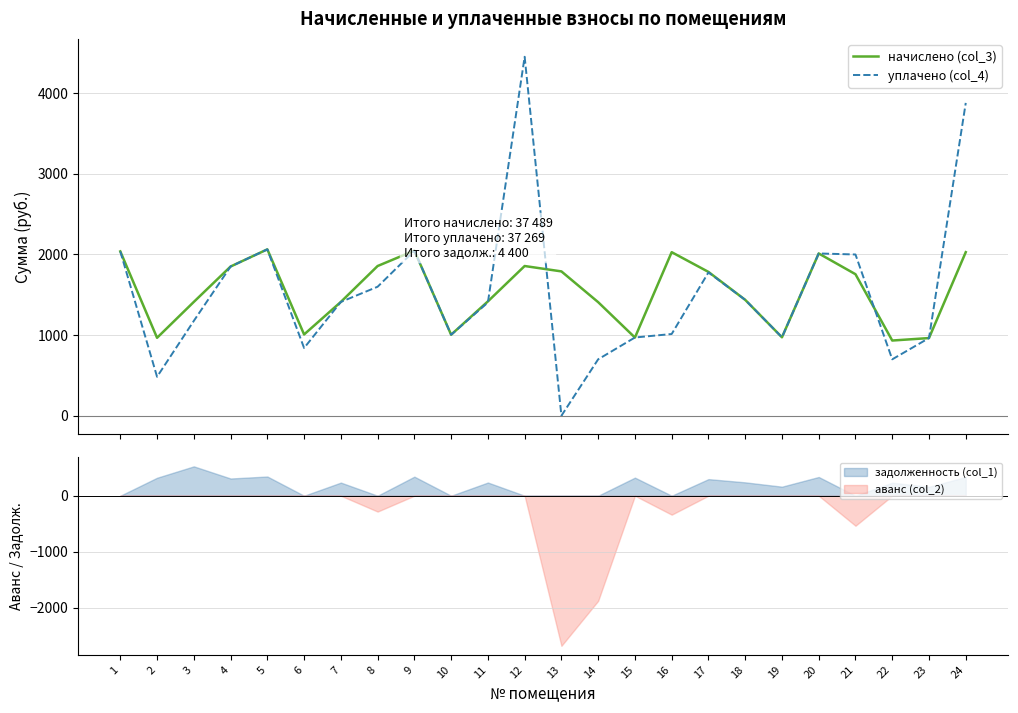

What are all the series names shown in the legend?

начислено (col_3), уплачено (col_4)